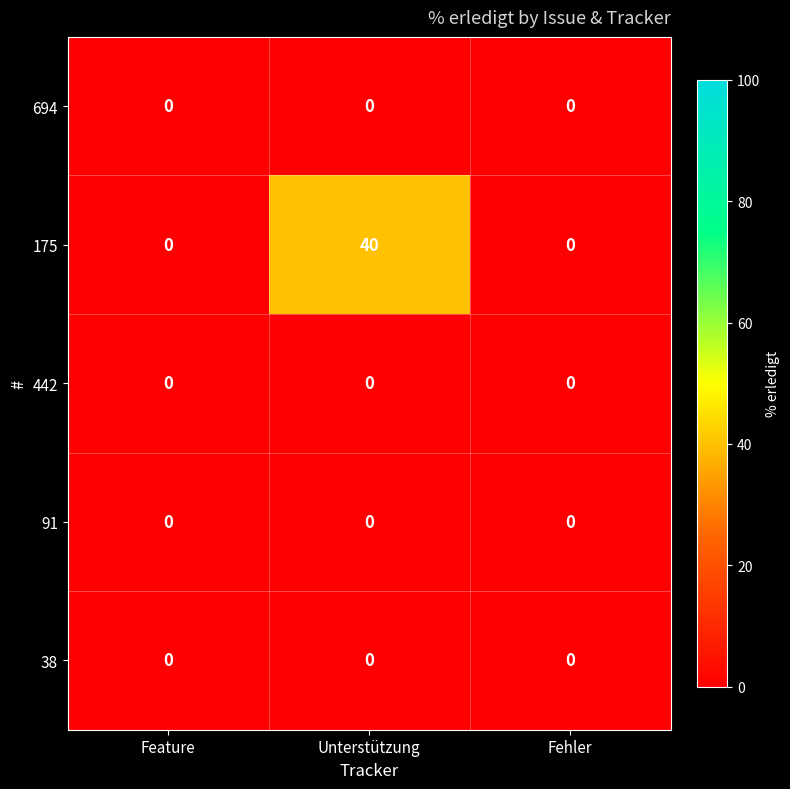

Reading right to left, extract all data points from this chart.

694: 0	0	0
175: 0	40	0
442: 0	0	0
91: 0	0	0
38: 0	0	0